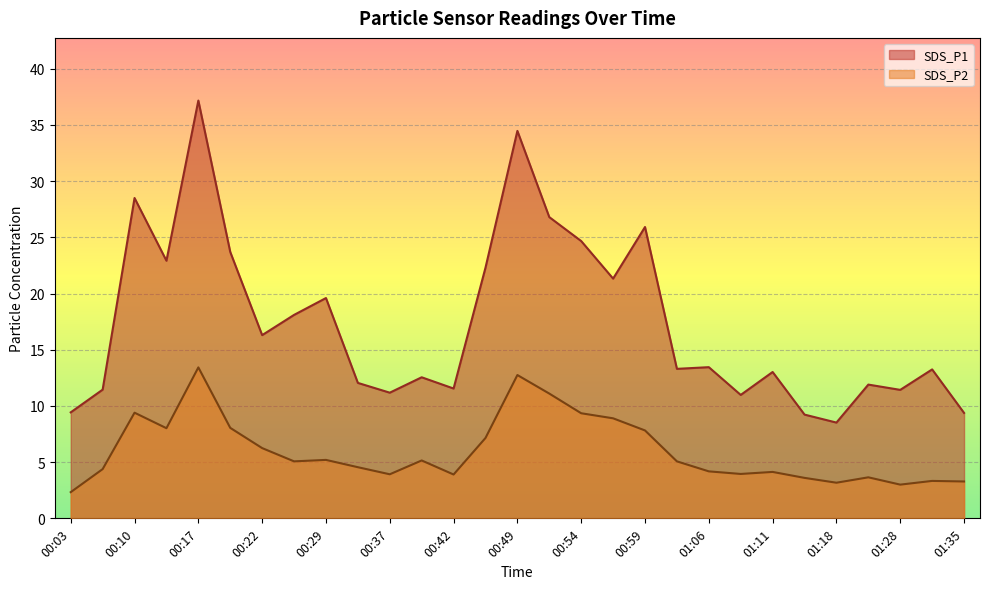

True or false: SDS_P1 has more than 2 interior local peaks.

True